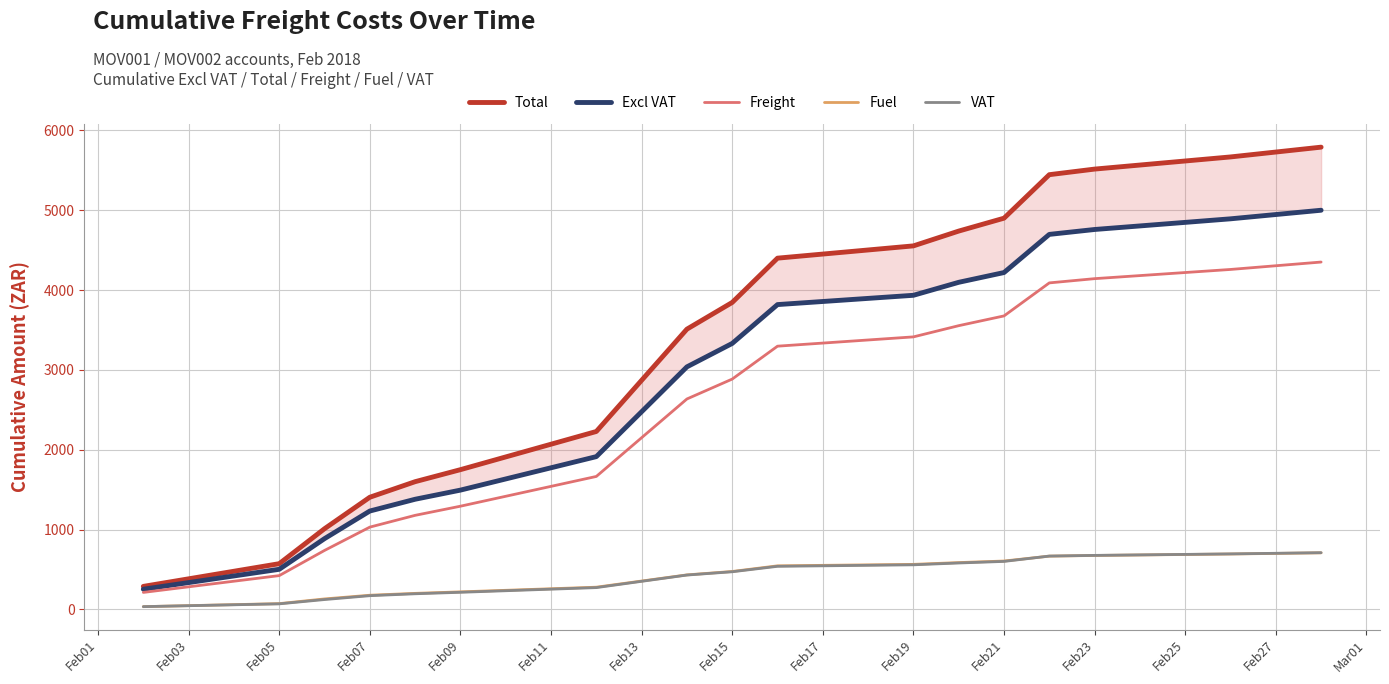

True or false: VAT and Freight cross at least once.

False